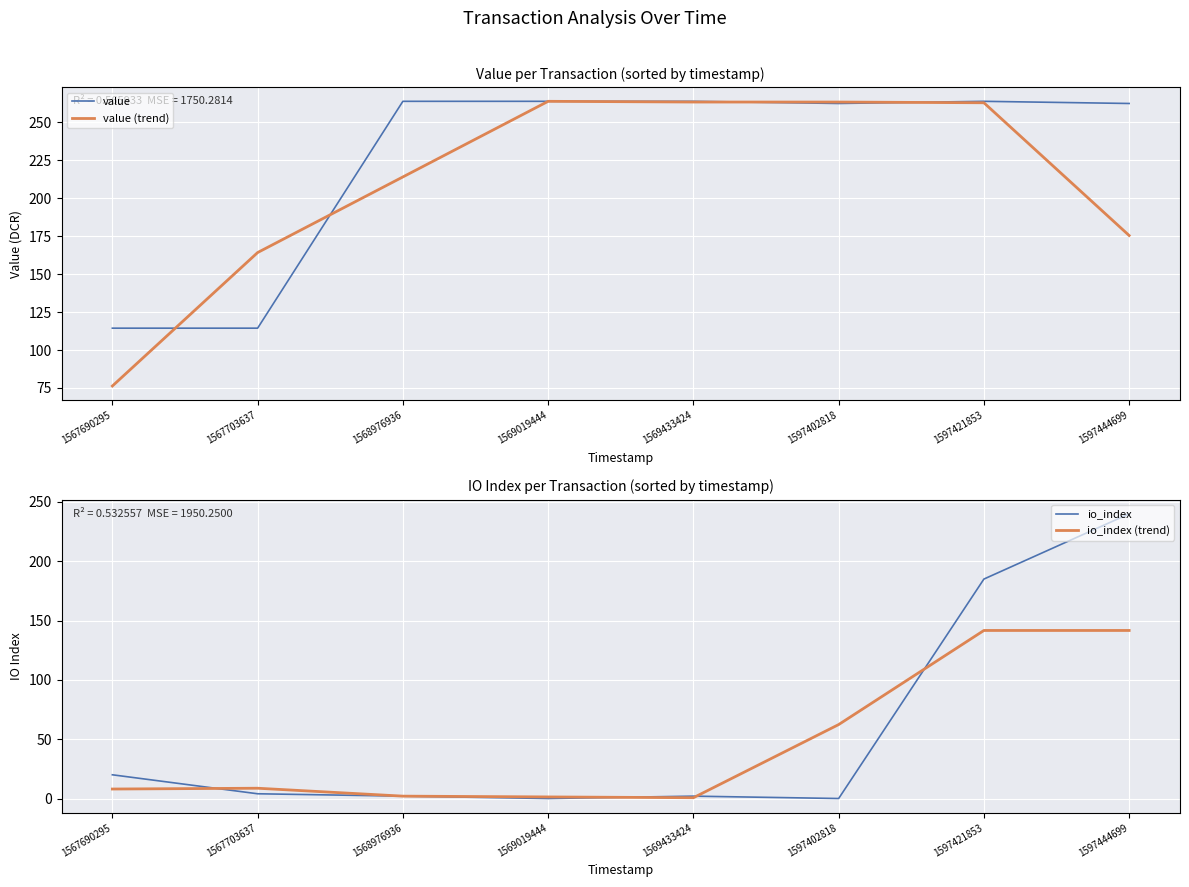

List the labels in order of io_index value, smallest first.

1569019444, 1597402818, 1568976936, 1569433424, 1567703637, 1567690295, 1597421853, 1597444699